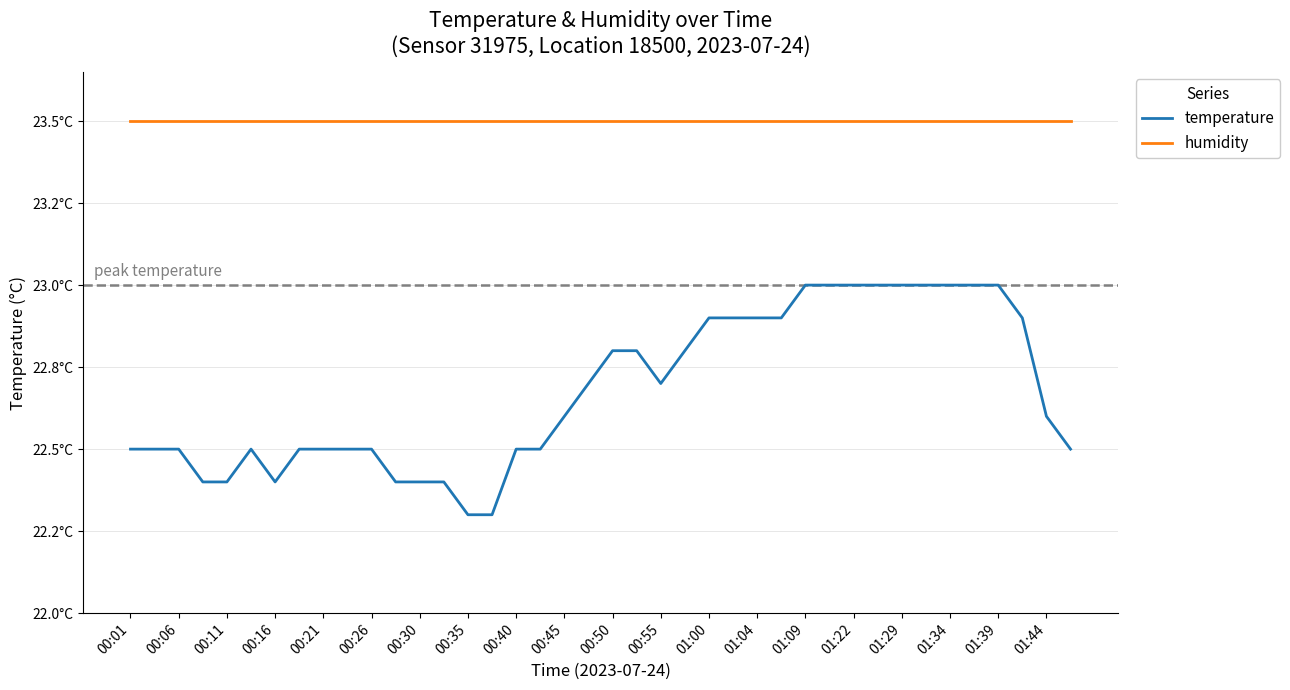

What are all the series names shown in the legend?

temperature, humidity